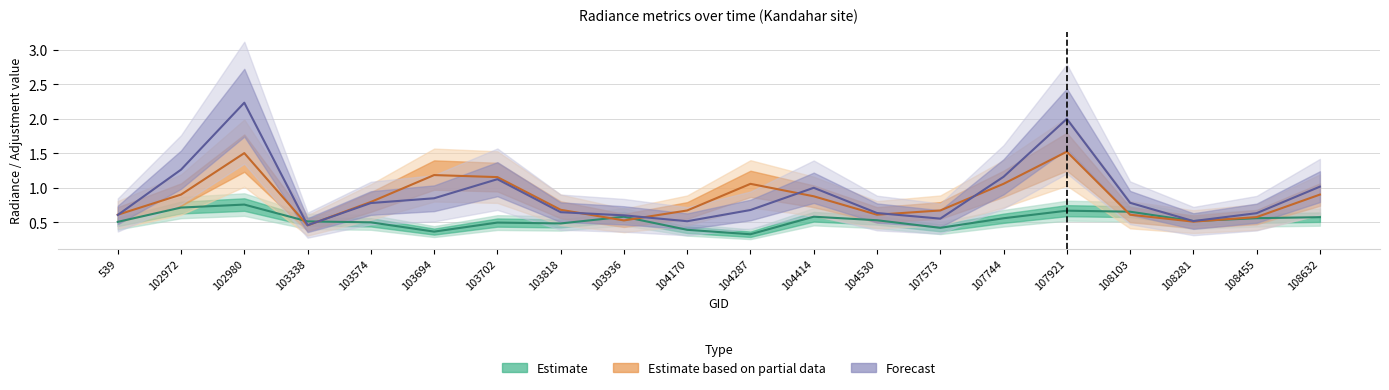

Is it true that Forecast (dnbrad) equals 1.2 at 107744?

True